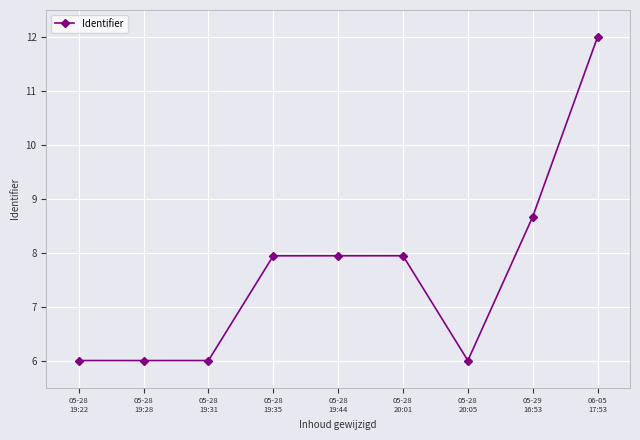

Which label corresponds to the largest value in the chart?

06-05
17:53